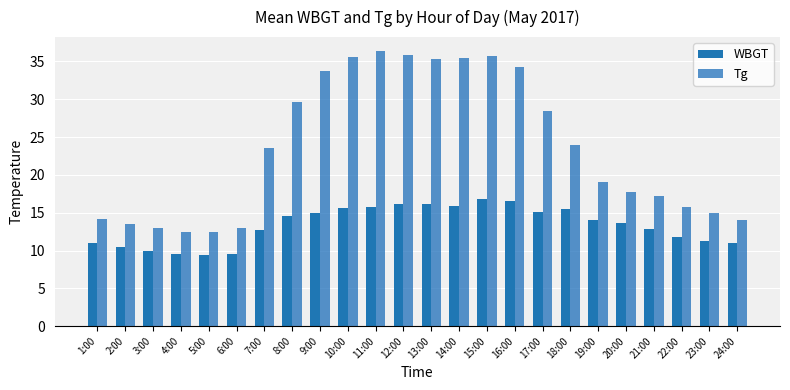

Are the bars horizontal?

No